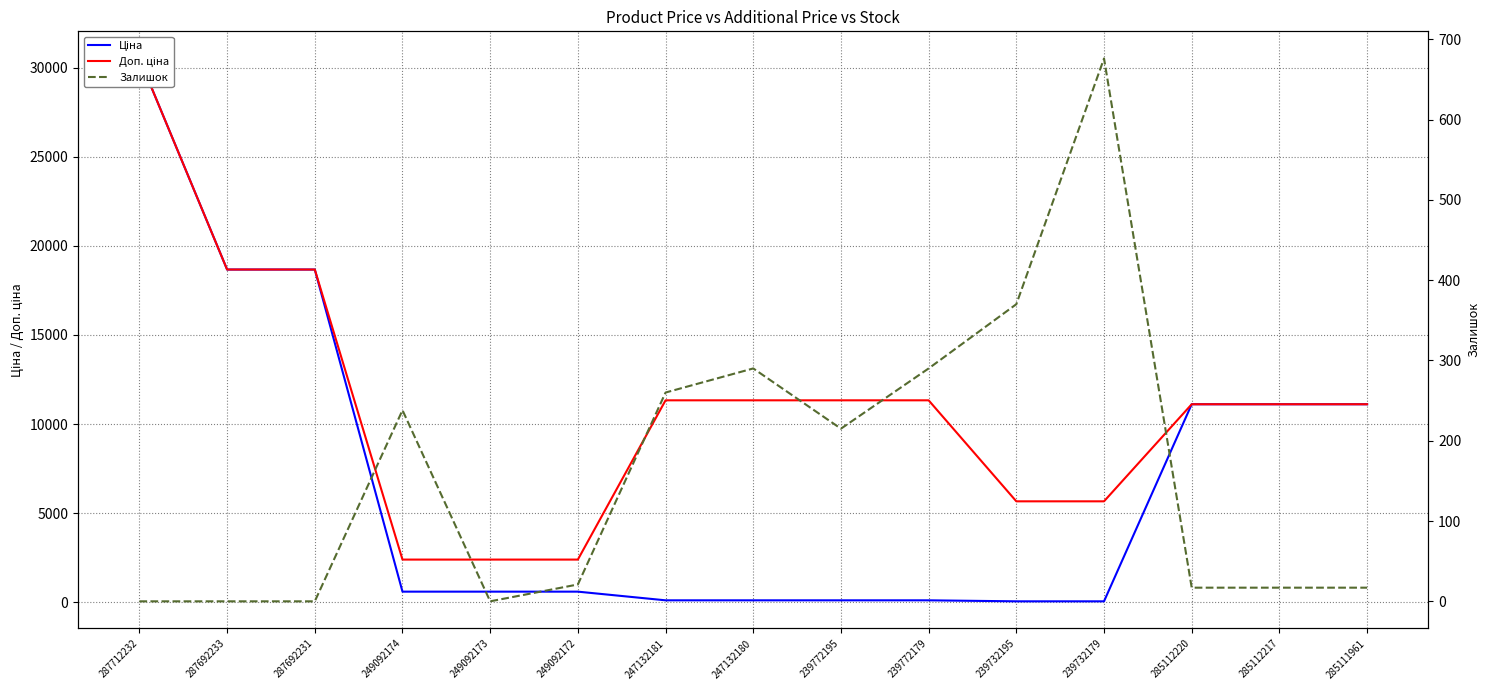

What is the label of the 8th point from the right?

247132180